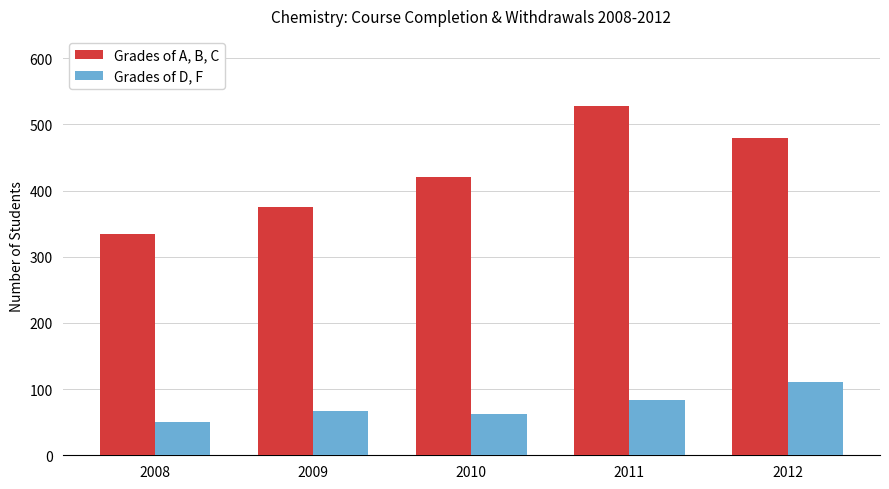

Reading left to right, list all the values displayed in this chart.

Grades of A, B, C: 2008=334	2009=375	2010=420	2011=528	2012=479
Grades of D, F: 2008=50	2009=67	2010=63	2011=84	2012=111